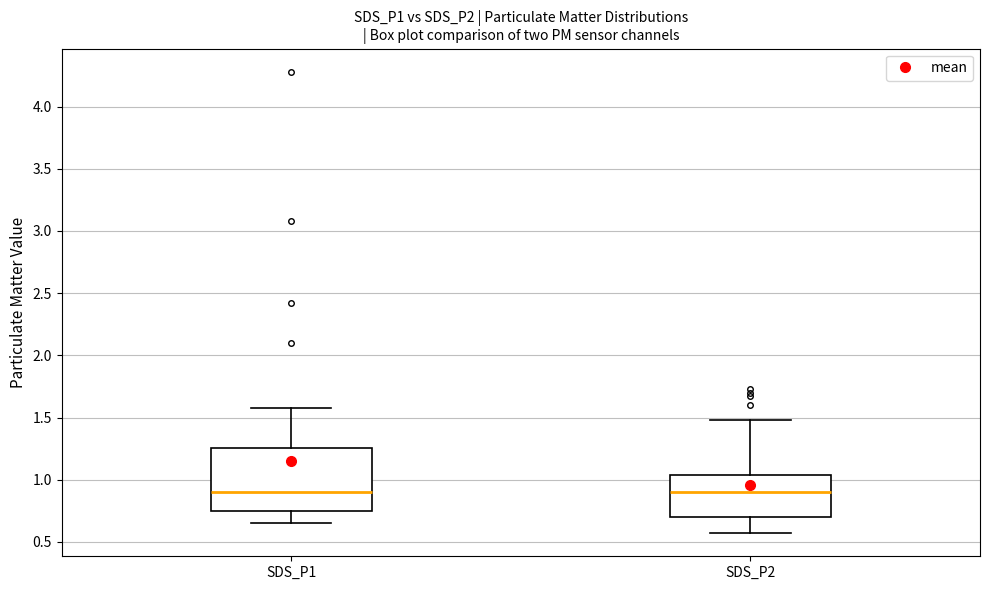

Reading left to right, read every box against the y-axis: the position of its median line, the range the box covers, and the ends of its whiskers. The values are not printed on the chart, so give them approximately, as read against the axis.

SDS_P1: median 0.90, box 0.75 to 1.25, whiskers 0.65 to 1.60
SDS_P2: median 0.90, box 0.70 to 1.05, whiskers 0.55 to 1.50